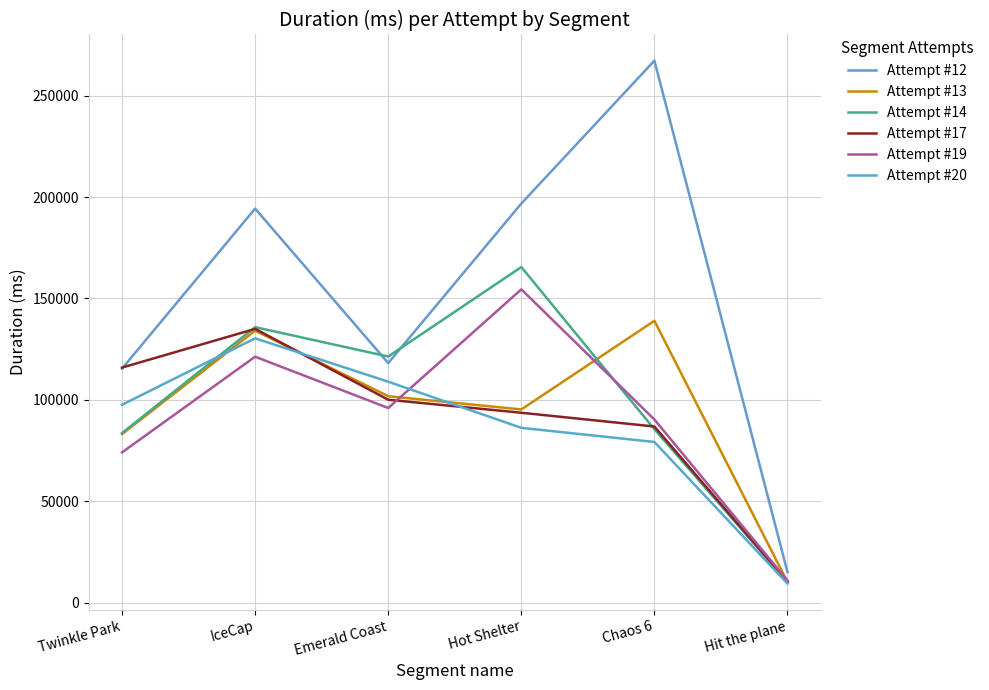

True or false: Attempt #20 has a value of 79241 at Chaos 6.

True